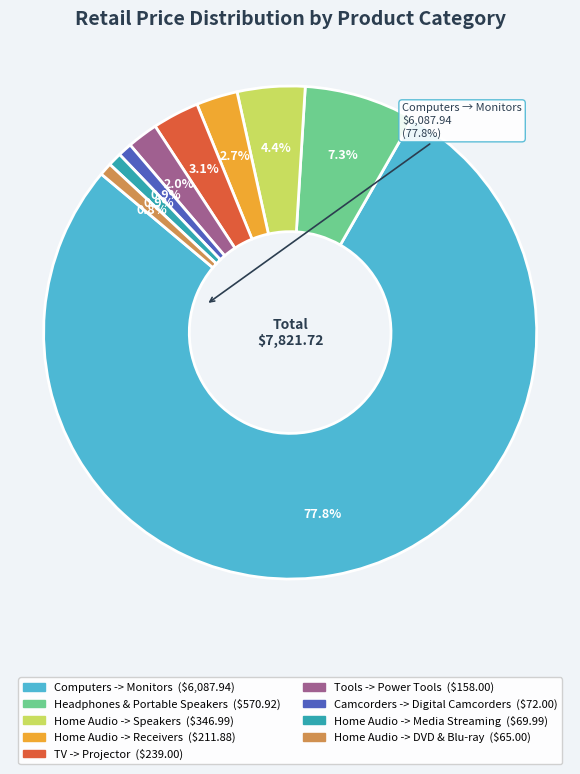

Does any single category account for the majority?

Yes